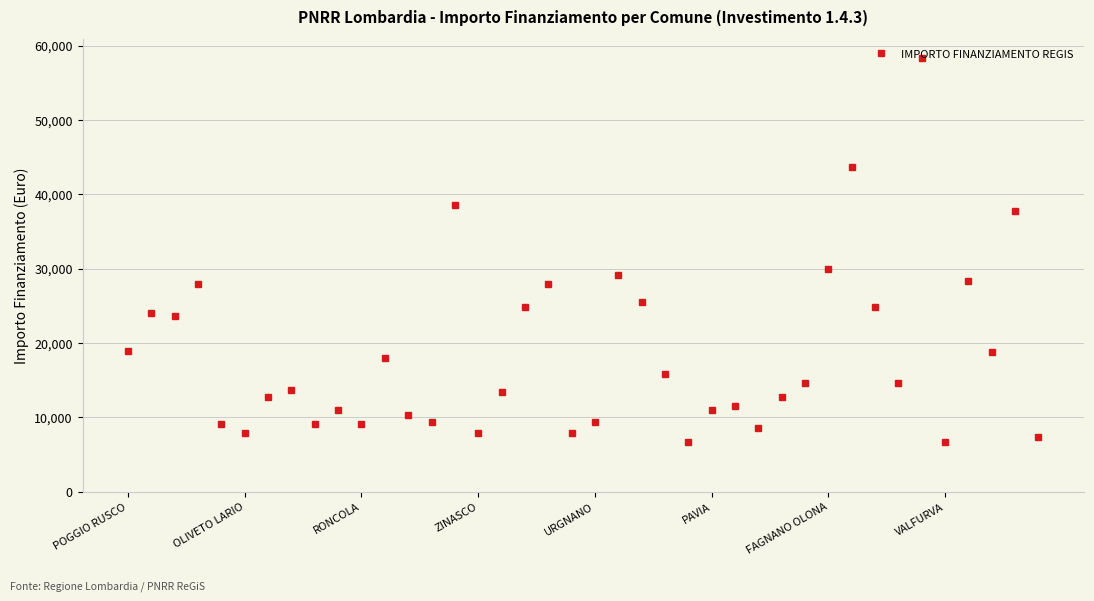

True or false: the data has more than 0 interior local peaks.

True